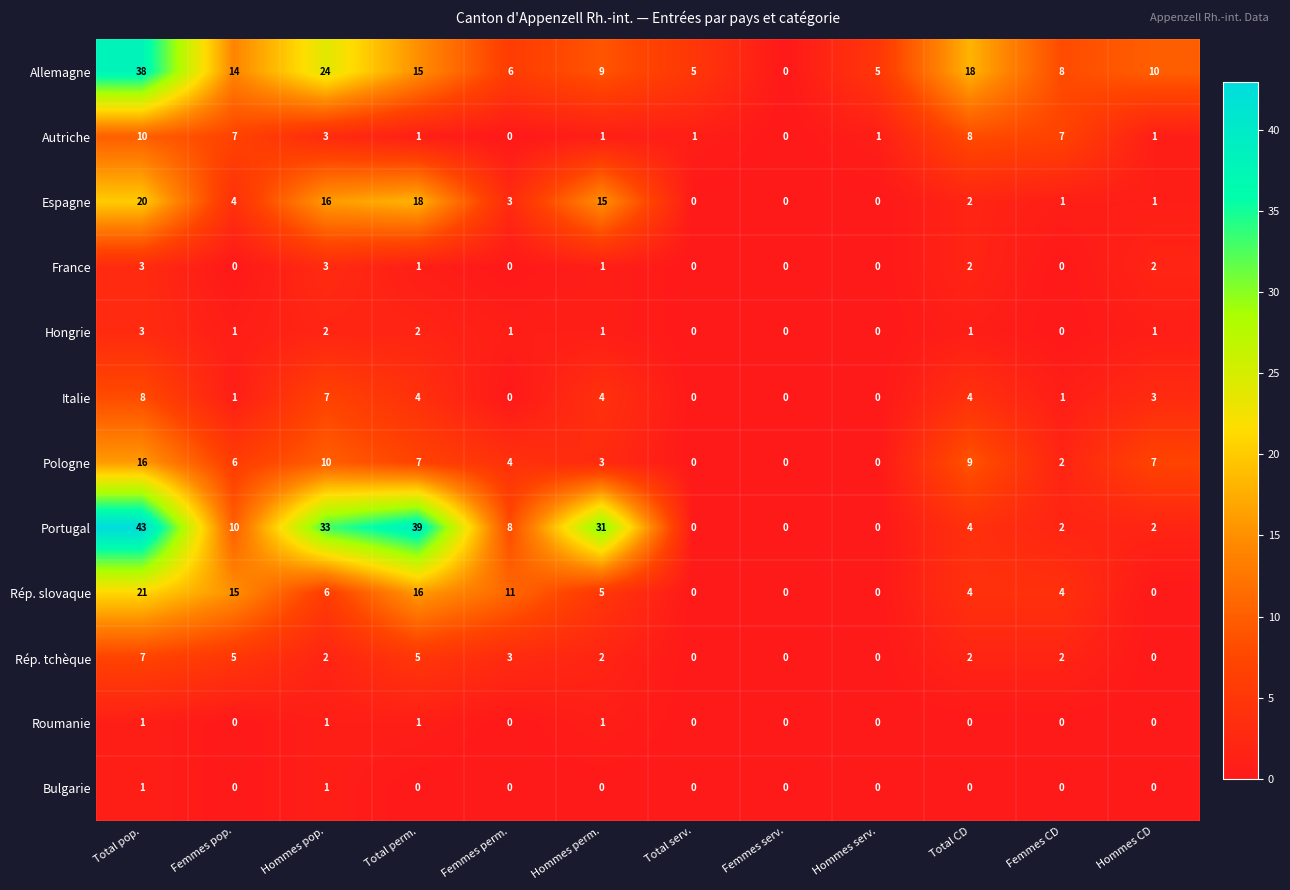

How many categories are shown in the chart?

12